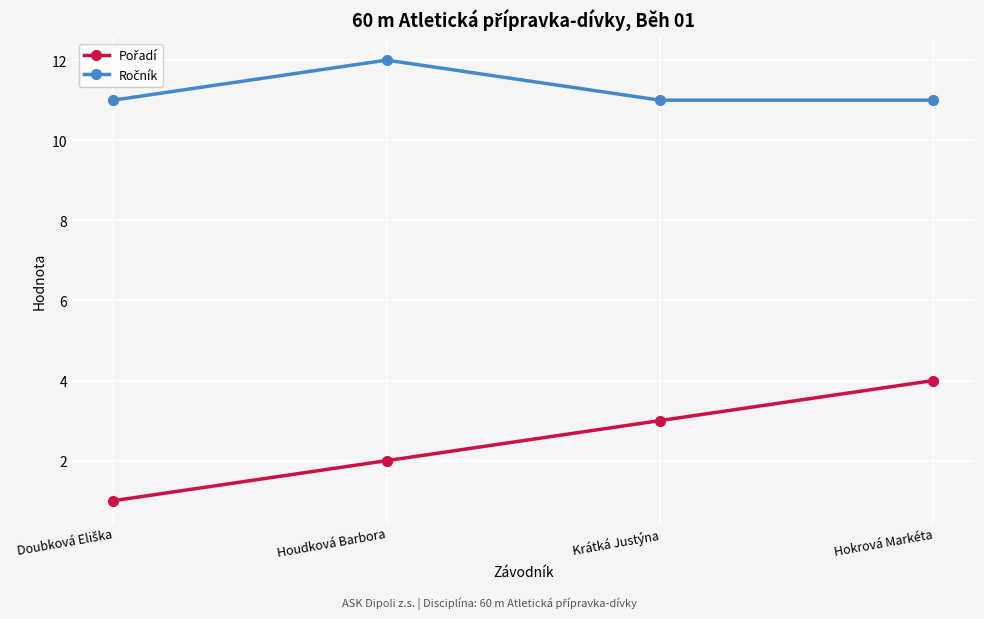

Does the chart display data point markers on the line(s)?

Yes